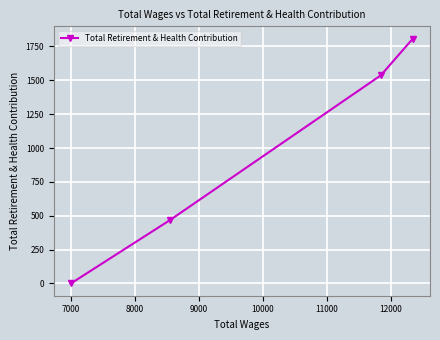

What is the greatest value displayed?

1808